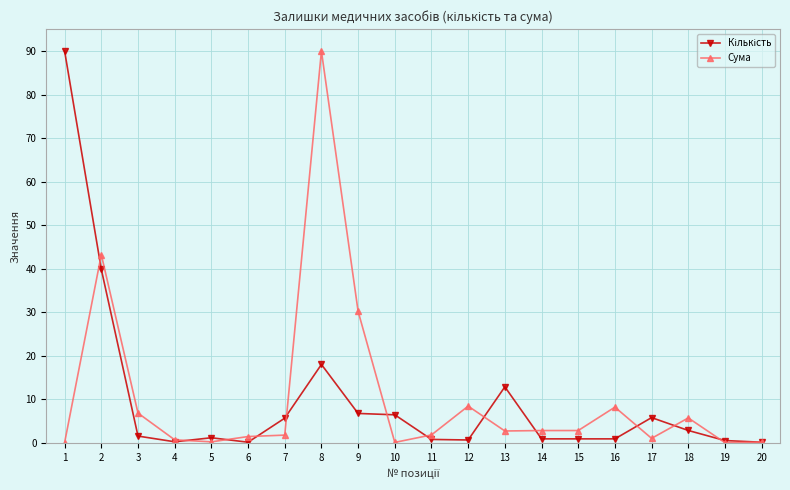

True or false: Сума has more than 2 interior local peaks.

True